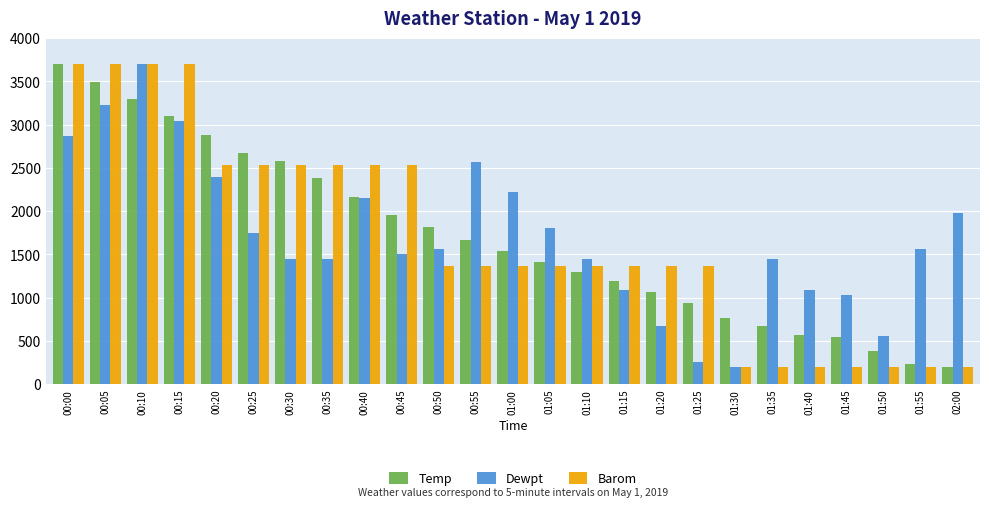

How many values in the Barom series exceed 1366?

18